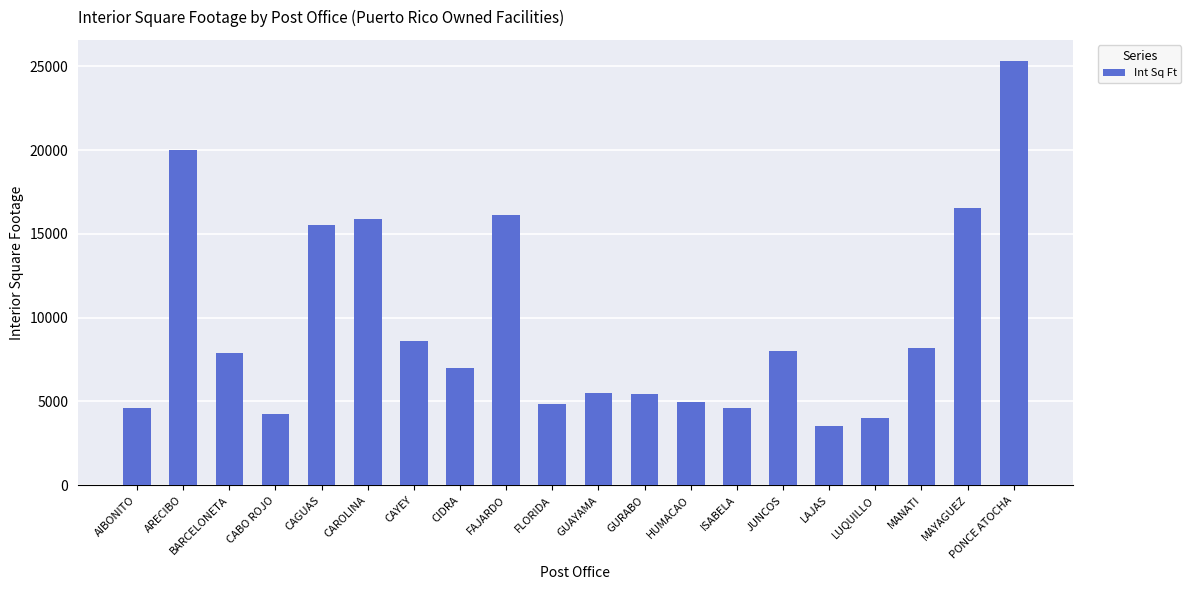

What is the label of the 17th bar from the right?

CABO ROJO